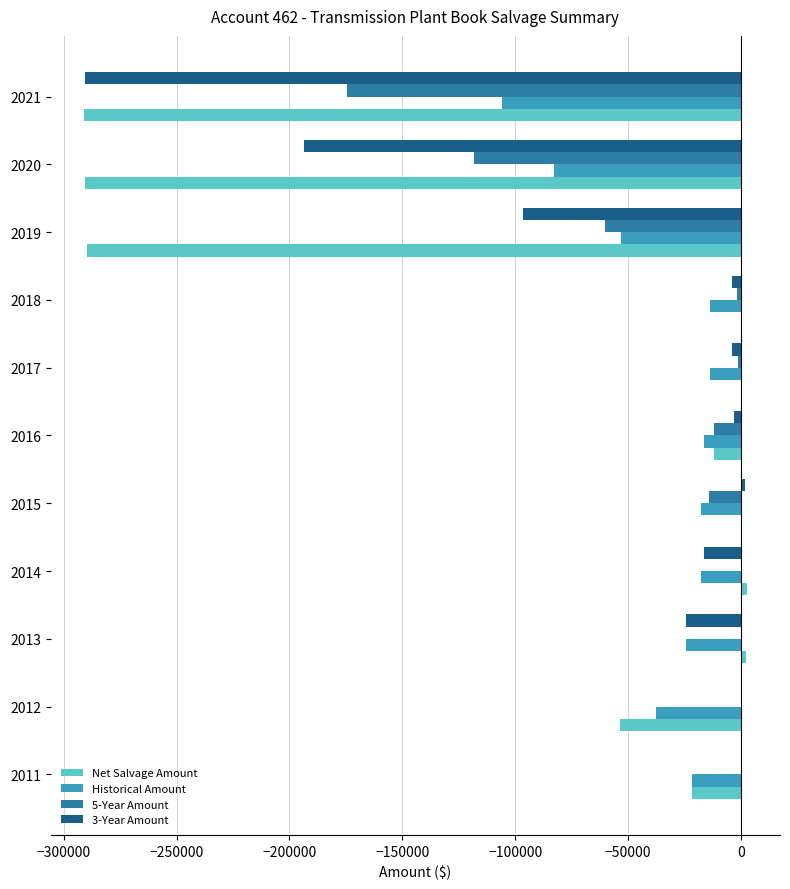

What is the sum of the 5-Year Amount values at 2020 and 2011?

-118430.9